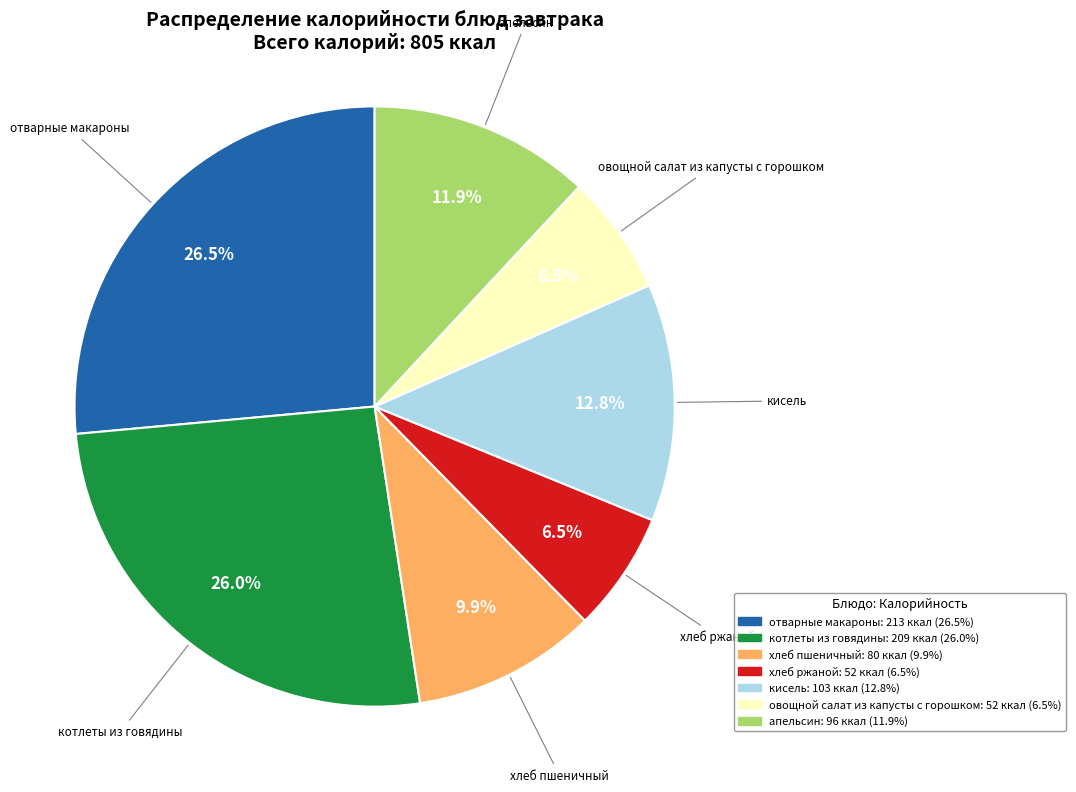

Do отварные макароны and котлеты из говядины together represent more than half of the pie?

Yes